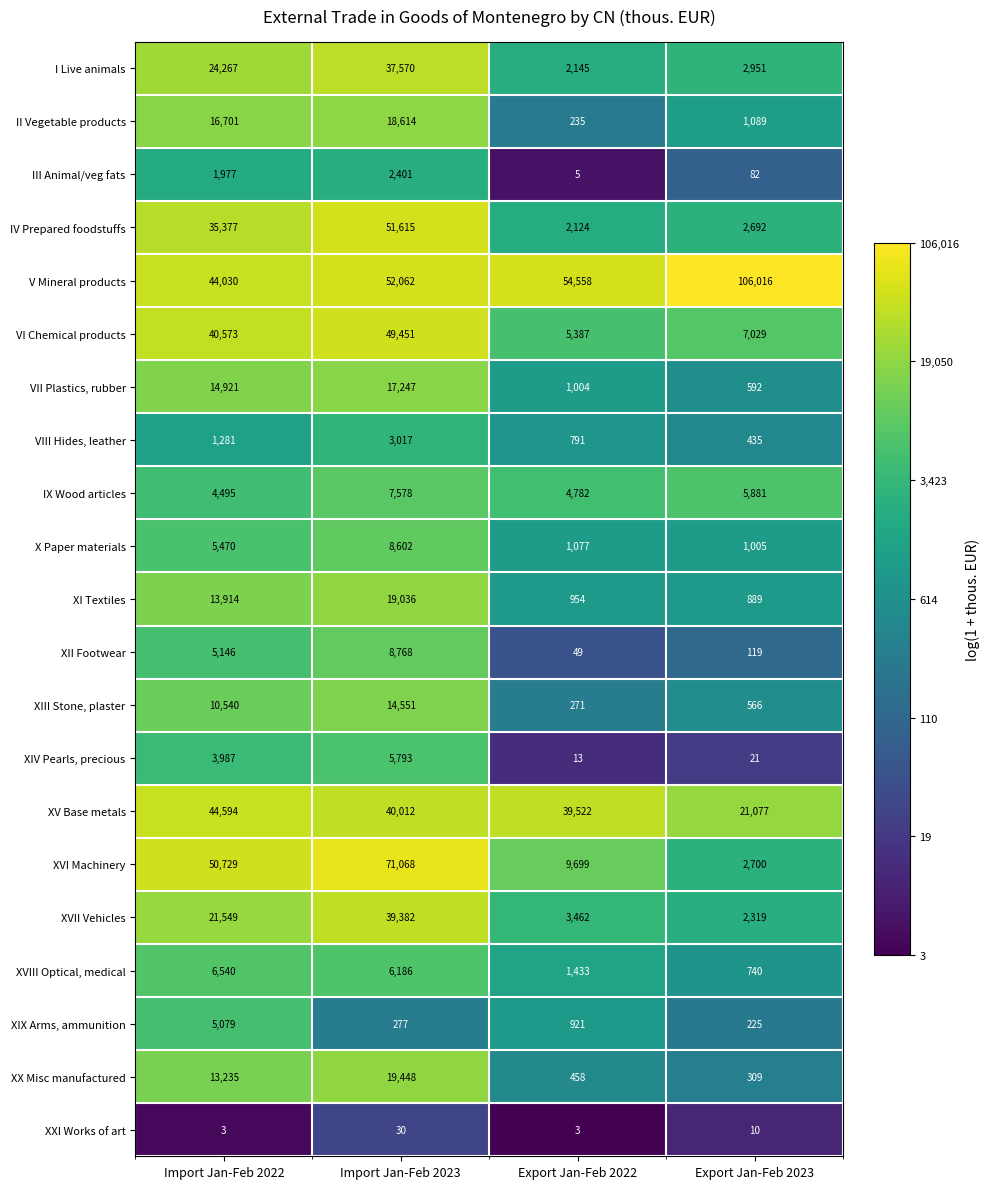

The XIV Pearls, precious series shows 3987 at Import Jan-Feb 2022. True or false?

True